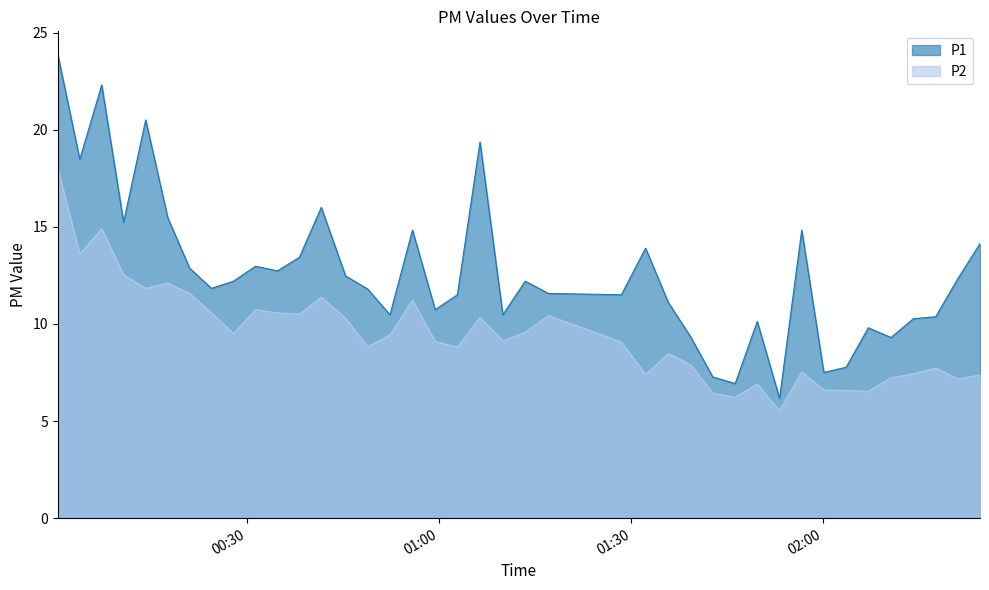

At which category is the sum across all series the highest?

2023-04-01T00:00:23